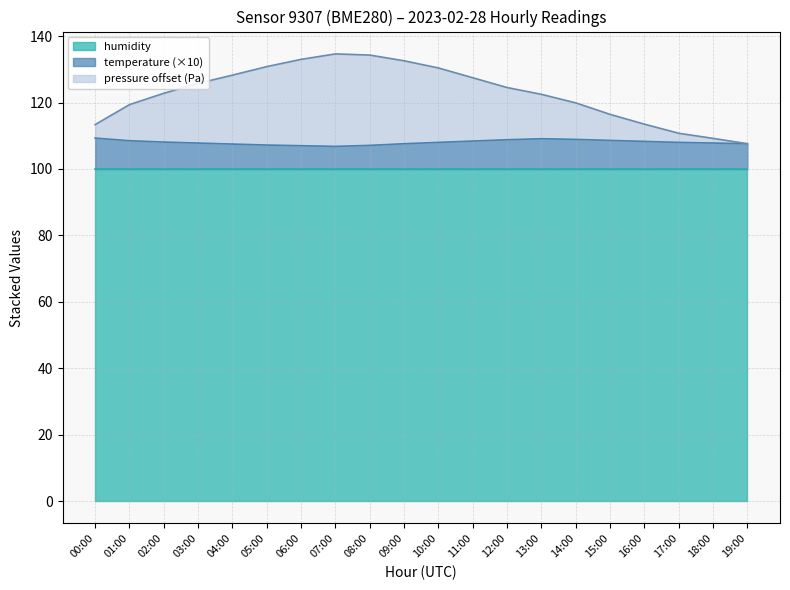

What position from the right is 07:00?

13